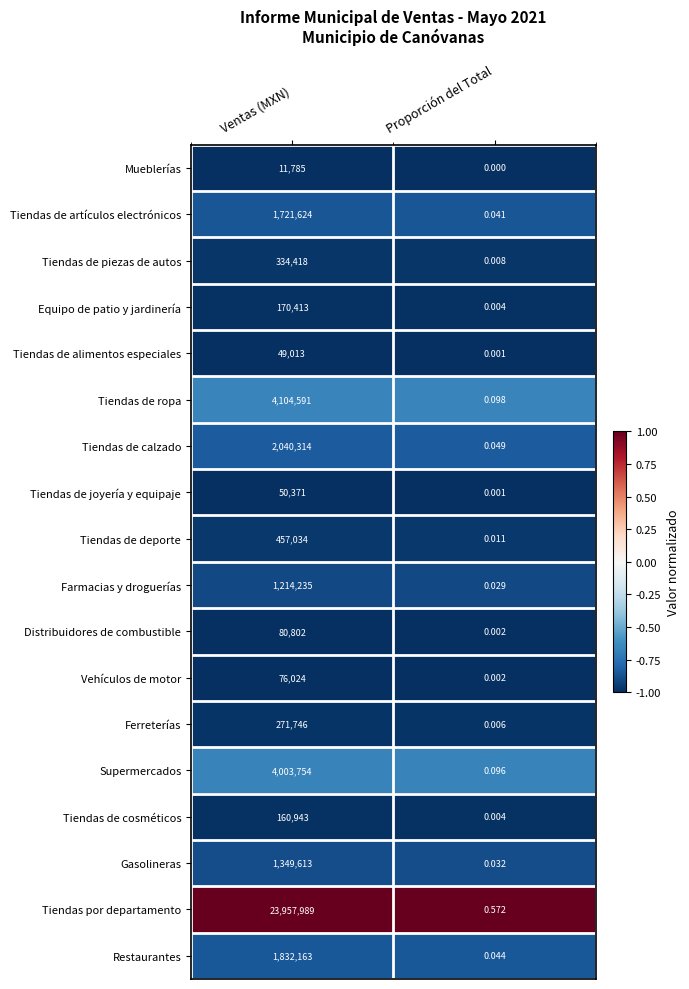

At which category does the chart reach its peak across all series?

Ventas (MXN)